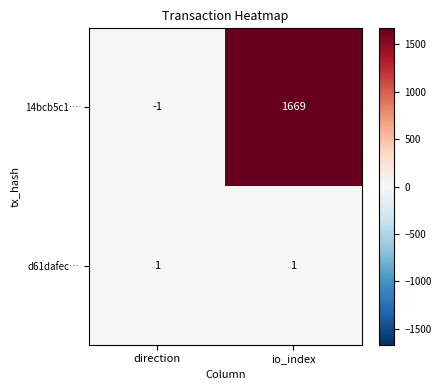

What is the greatest value displayed?

1669